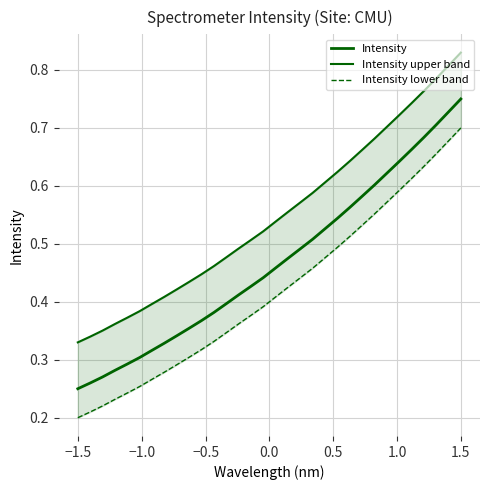

What are all the series names shown in the legend?

Intensity, Intensity upper band, Intensity lower band